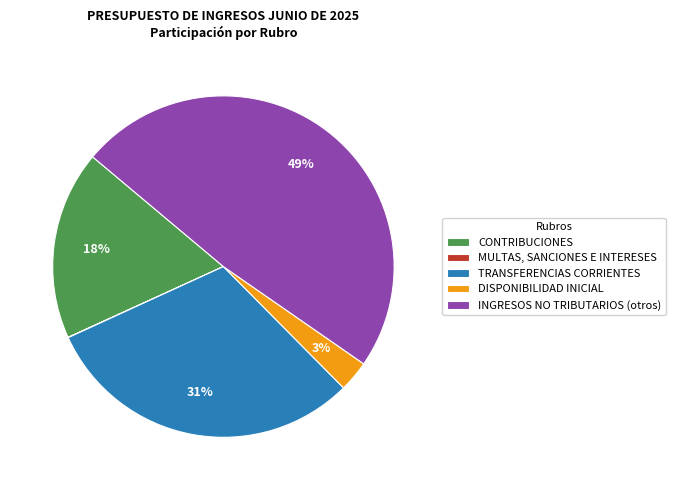

To the nearest percent, what percentage of the pie is DISPONIBILIDAD INICIAL?

3%